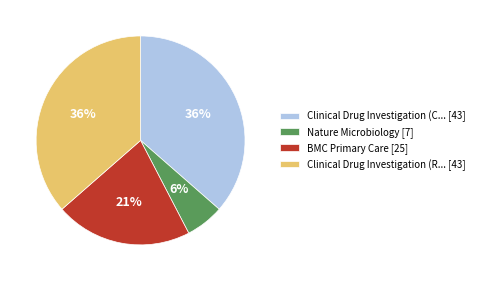

What is the smallest slice in the pie chart?

Nature Microbiology [7]